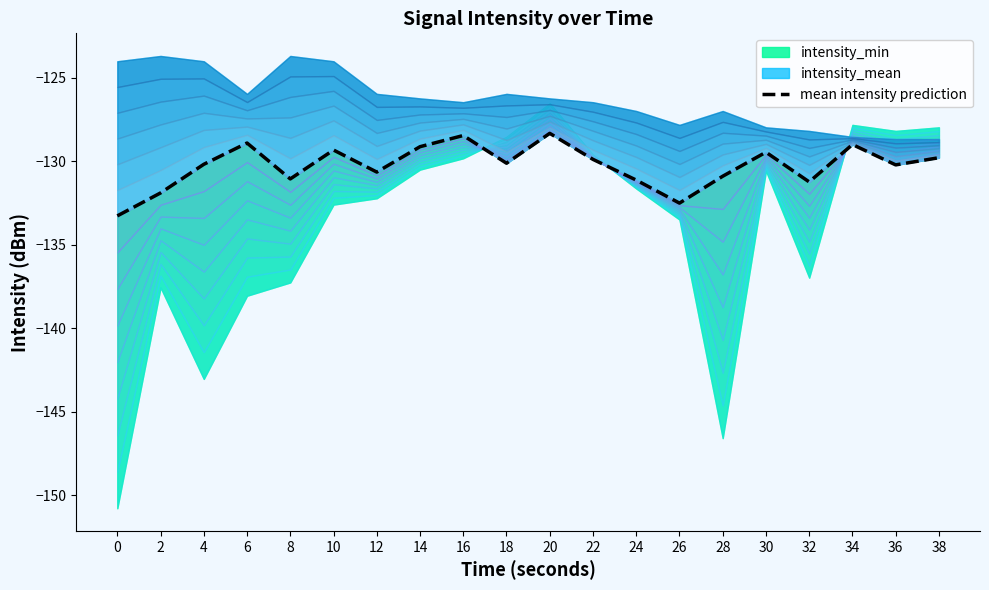

What is the value of the 8th point from the left?

-129.1